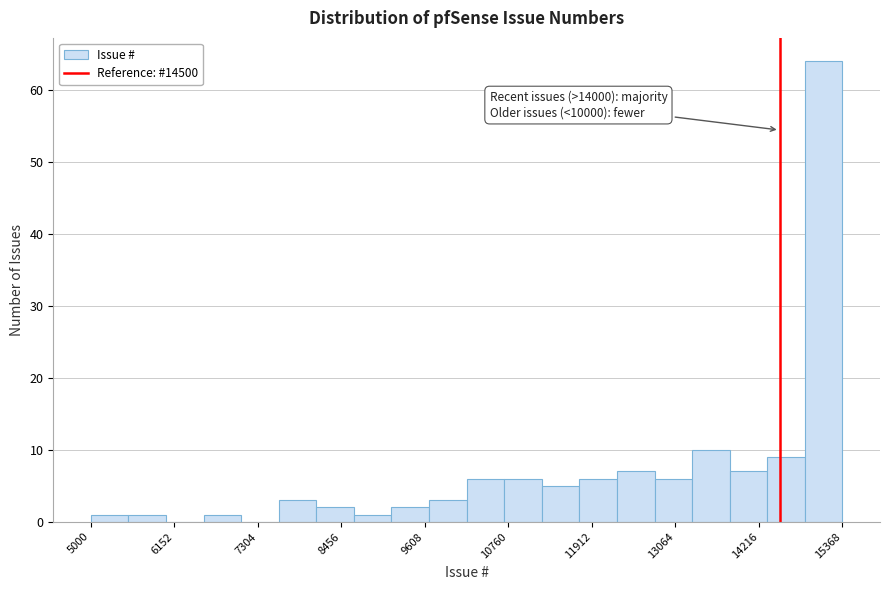

Read against the x-axis, roughly where is the centre of the tallest bar?

15200